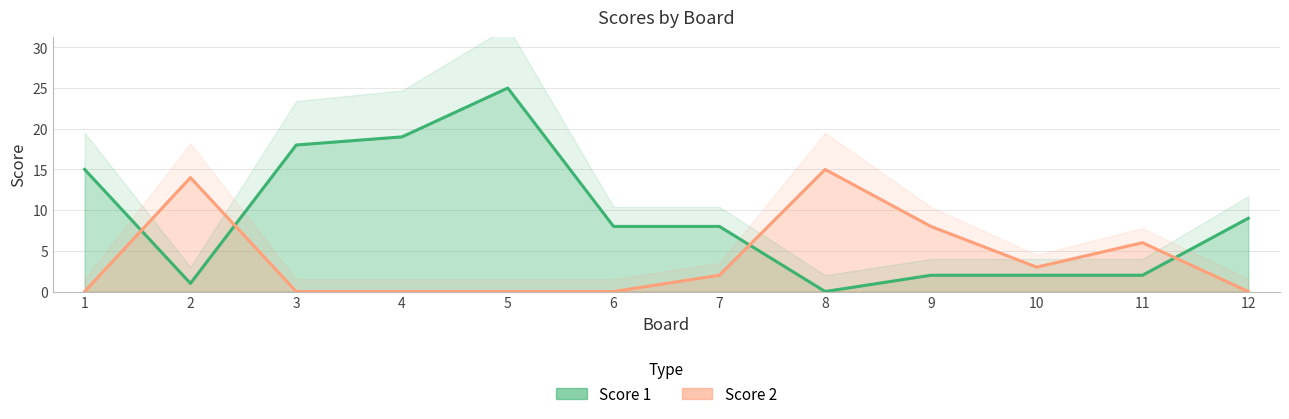

Between which two adjacent categories do Score 2 and Score 1 first intersect?

1 and 2